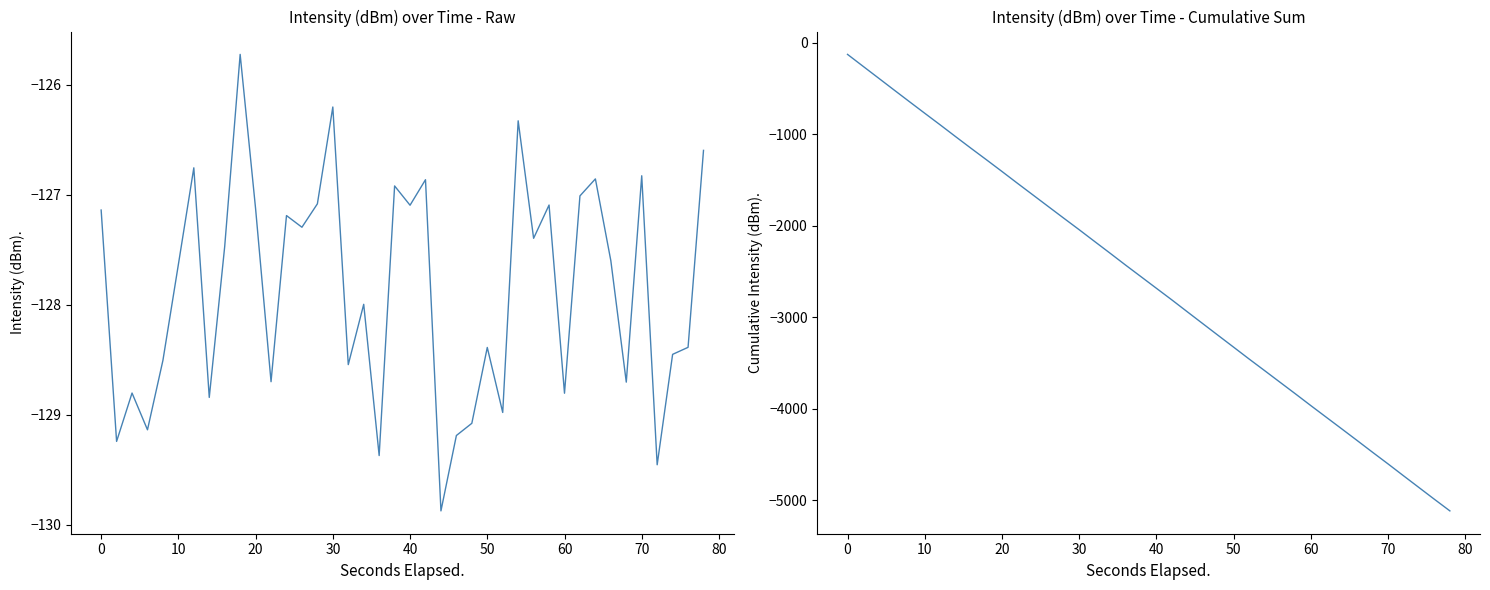

Does the chart display data point markers on the line(s)?

No